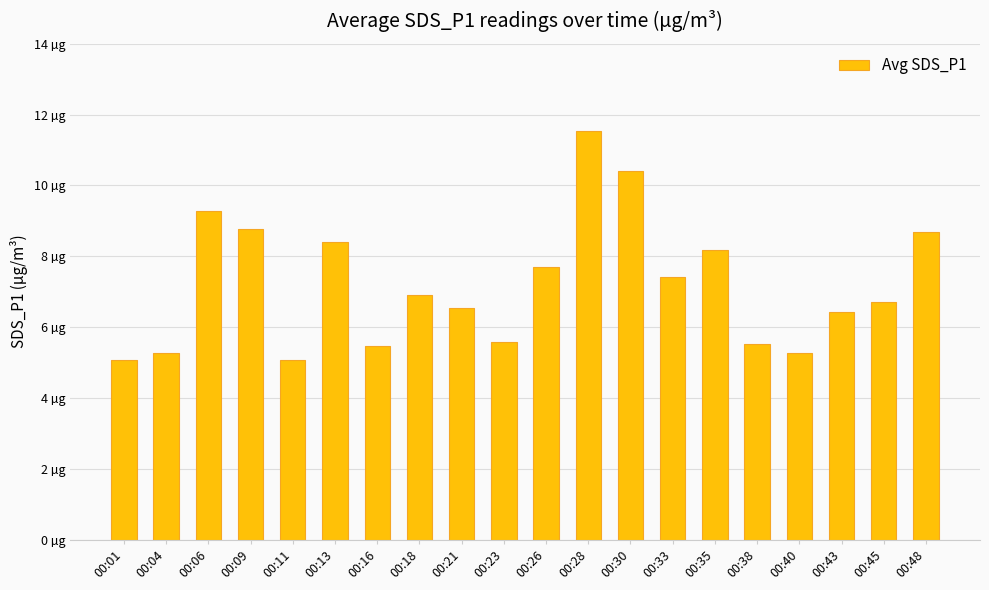

At which label does the data first exceed 6?

00:06